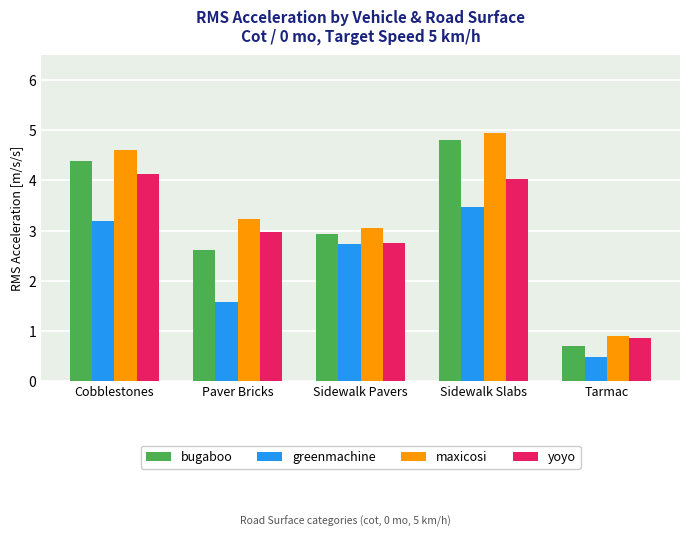

What is the difference between the bugaboo values at Tarmac and Paver Bricks?

1.9